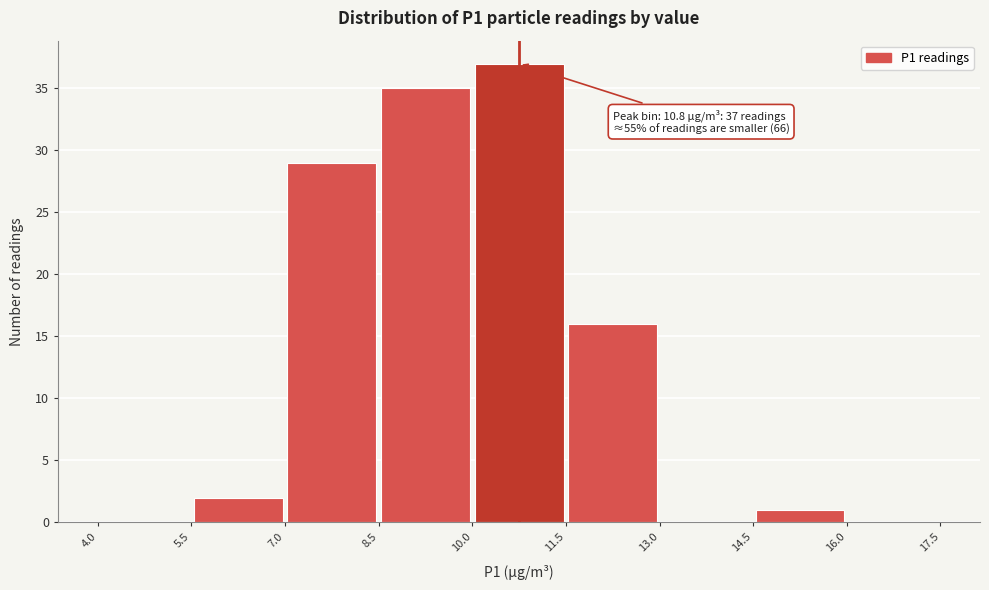

Which range on the x-axis has the tallest bar?

10.0 to 11.5